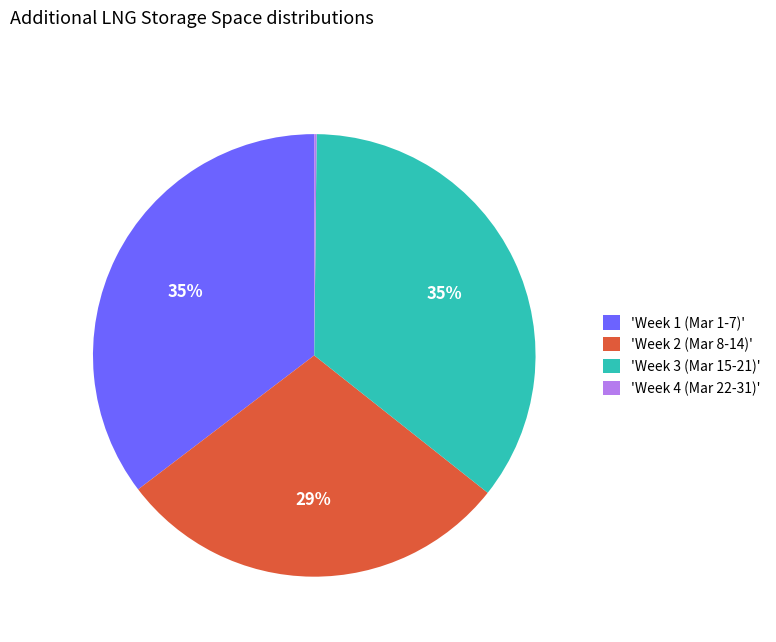

To the nearest percent, what percentage of the pie is 'Week 1 (Mar 1-7)'?

35%